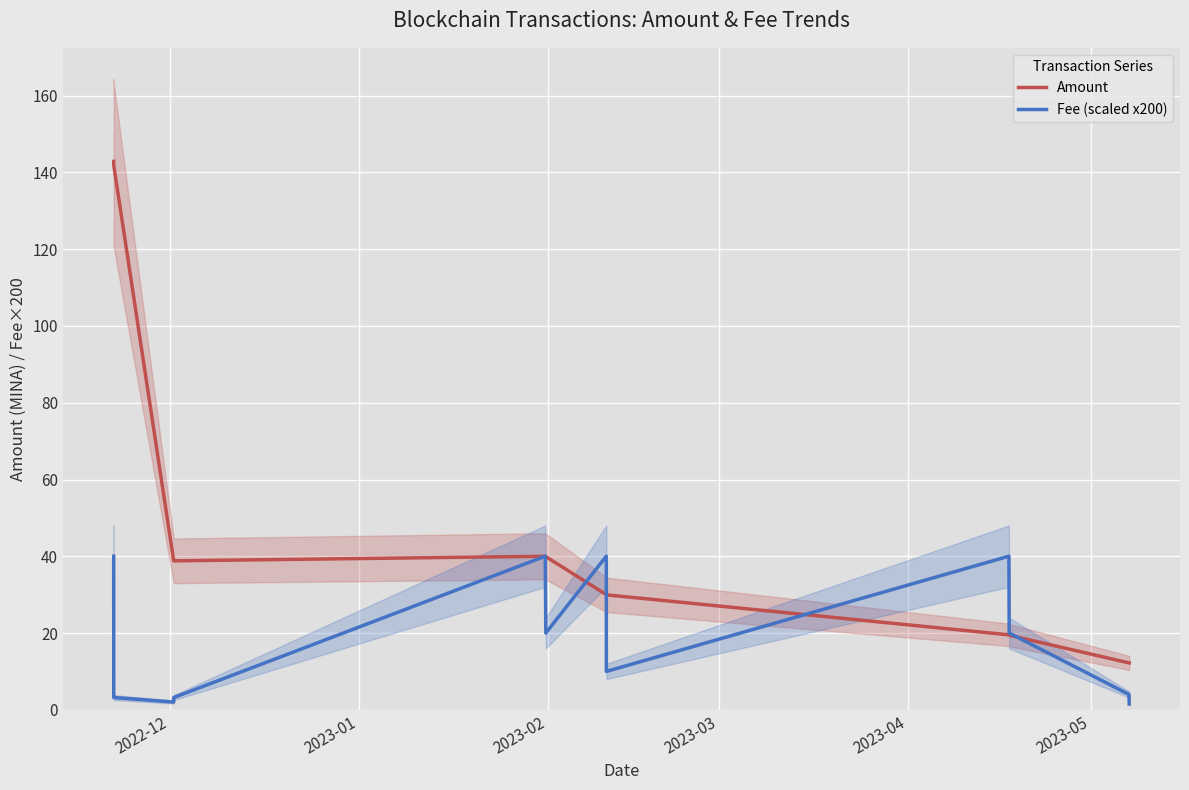

What is the highest value of the Amount series?

142.9